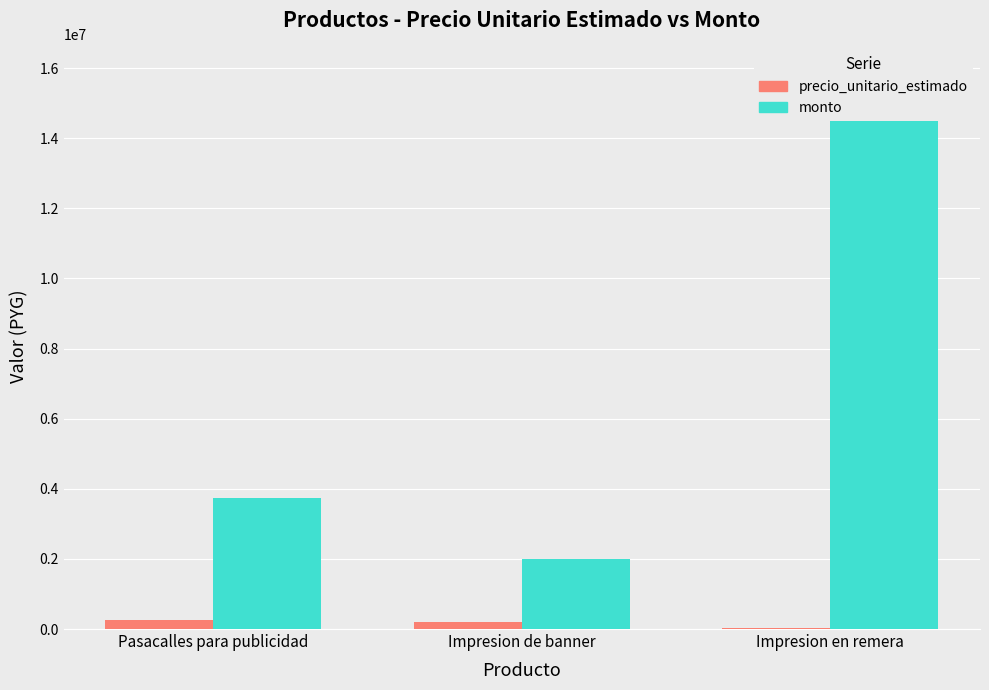

Reading left to right, what are all the values shown in this chart?

precio_unitario_estimado: 250000	200000	15900
monto: 3750000	2000000	15900000